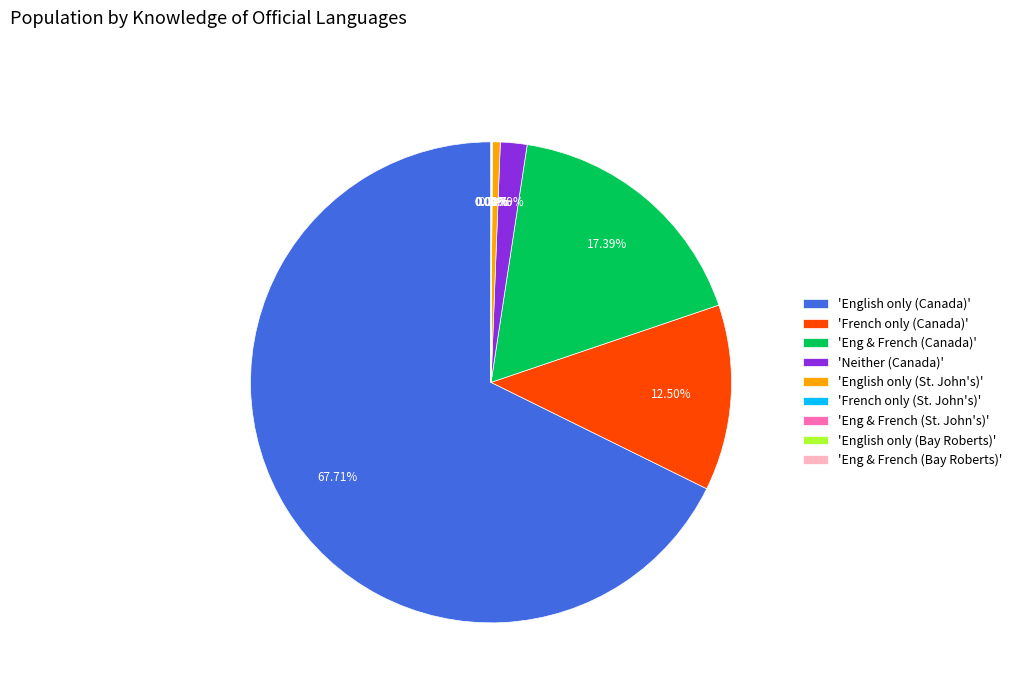

Which category accounts for the majority?

'English only (Canada)'